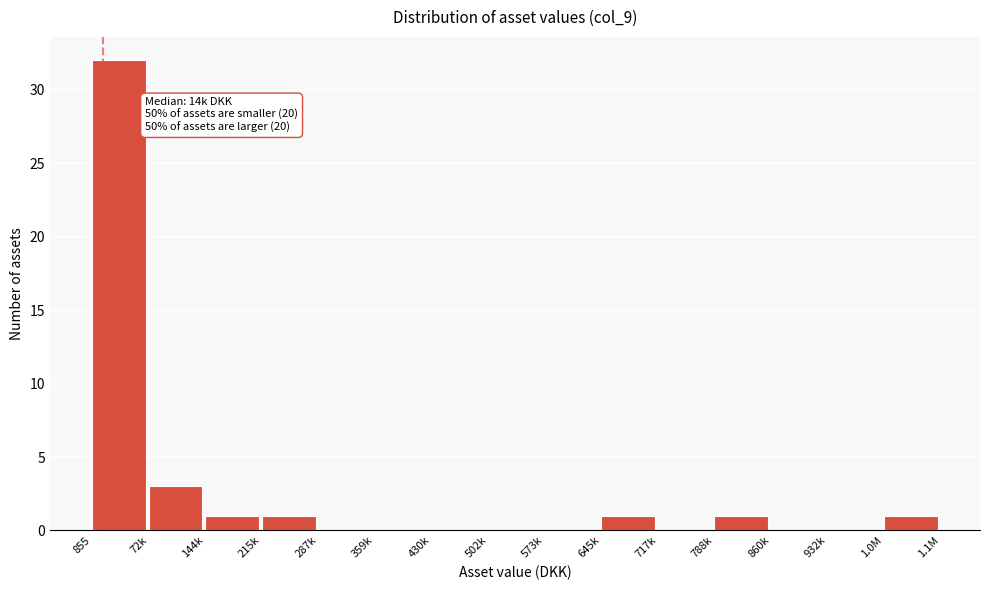

Reading left to right, extract all data points from this chart.

855=32	72k=3	144k=1	215k=1	287k=0	359k=0	430k=0	502k=0	573k=0	645k=1	717k=0	788k=1	860k=0	932k=0	1.0M=1